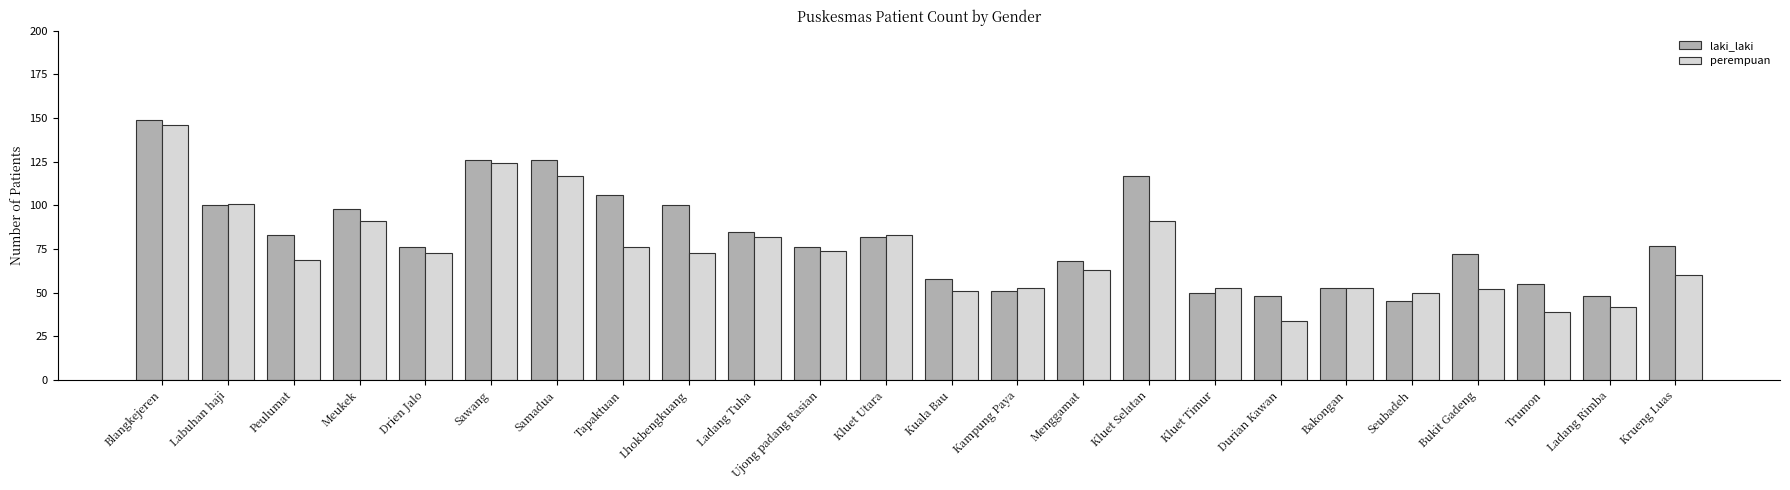

Rank the series by their average value, from highest to lowest.

laki_laki, perempuan